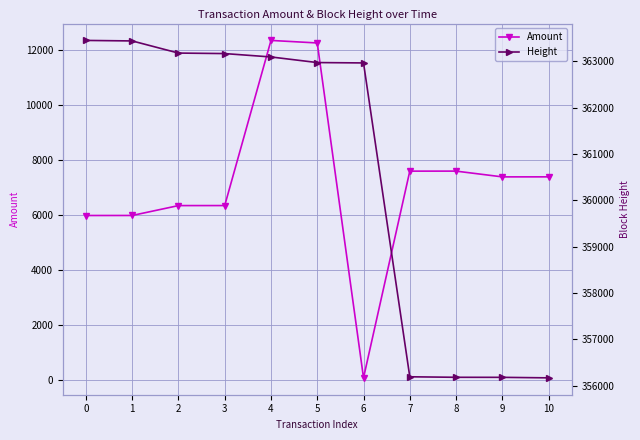

How many series are shown in this chart?

2